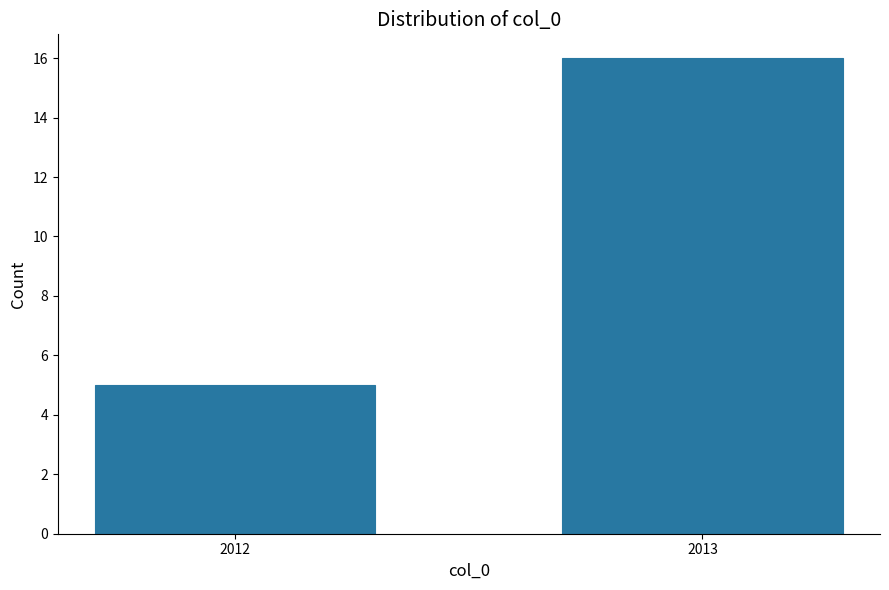

Reading right to left, what are all the values shown in this chart?

2013=16	2012=5